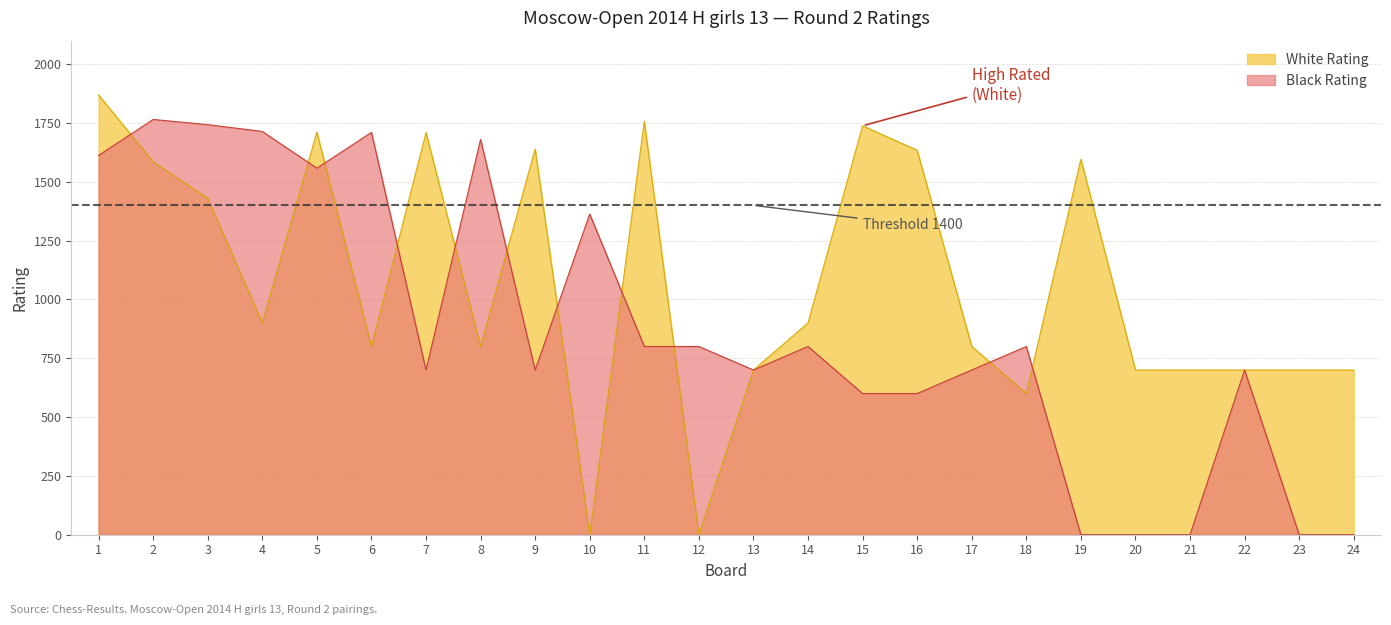

Which series has the widest spread of values?

White Rating